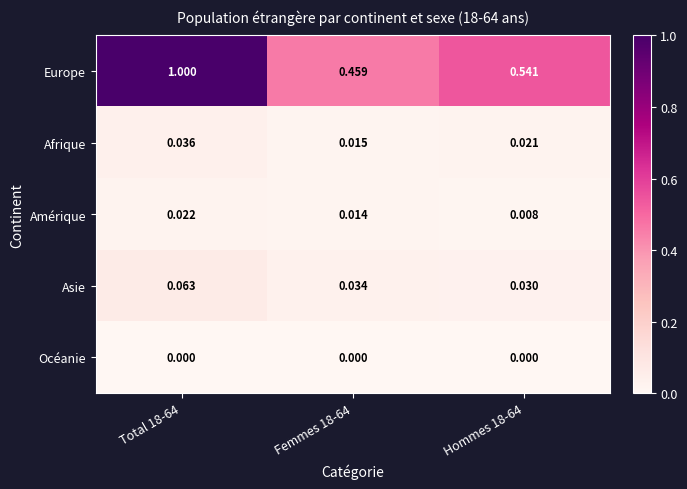

List the series in order of their peak value, highest first.

Europe, Asie, Afrique, Amérique, Océanie